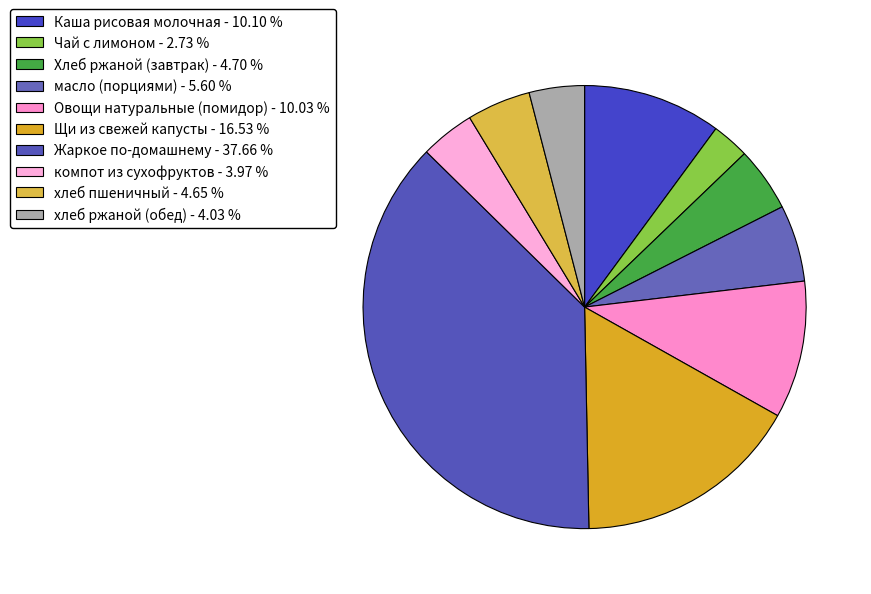

How many slices are in this pie chart?

10